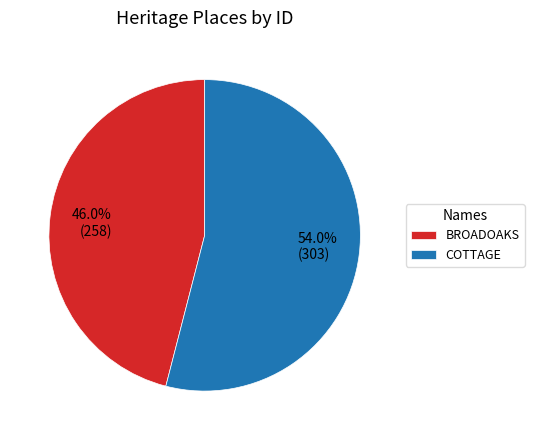

To the nearest percent, what is the average slice percentage?

50%